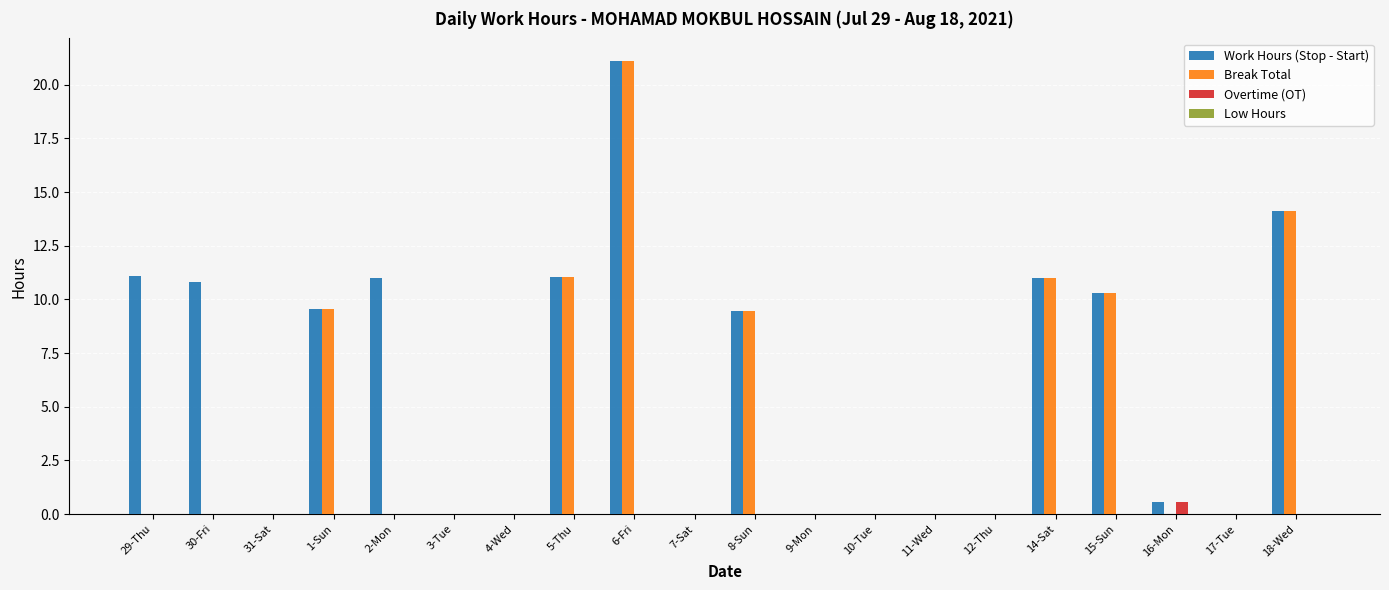

What is the sum of all Break Total values?

86.6